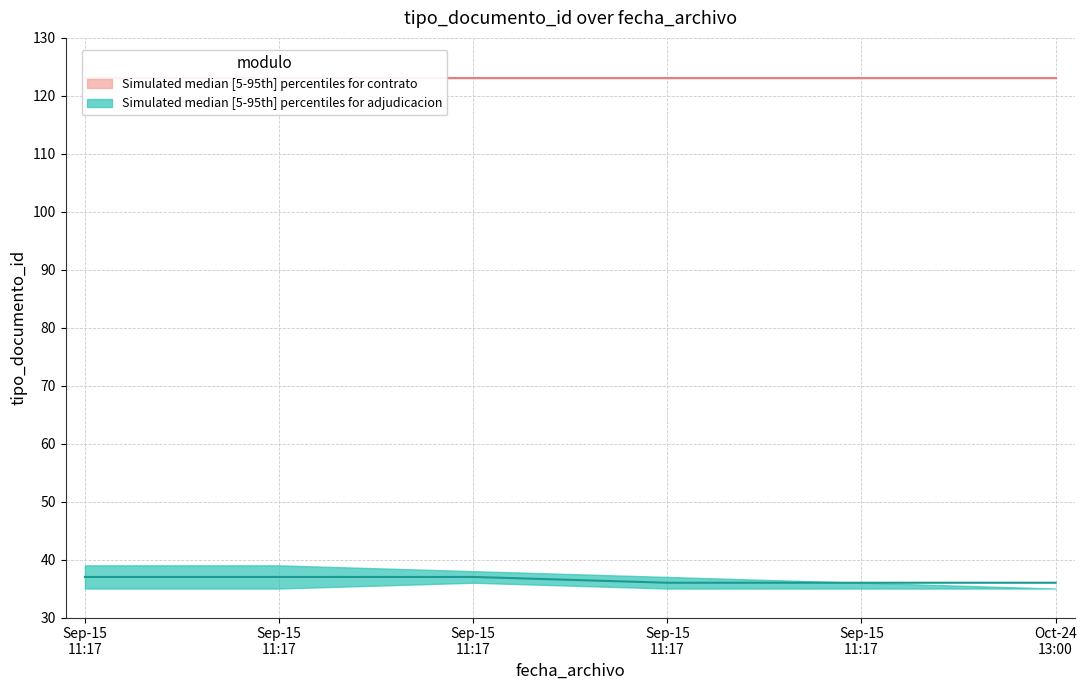

True or false: adjudicacion_median and contrato_lower cross at least once.

False